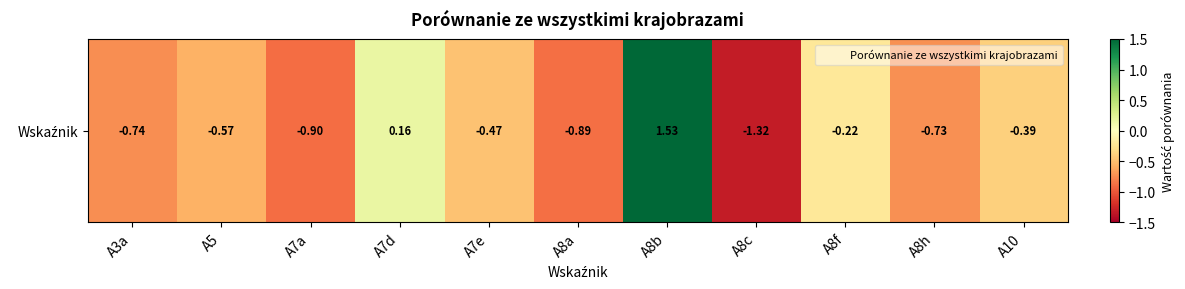

How many values are above zero?

2